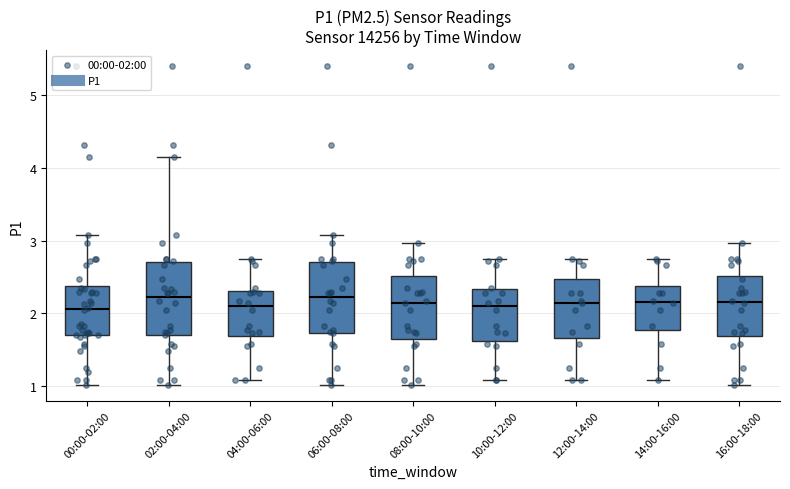

Reading left to right, transcribe this box plot: for each box, give where its median line is, the range the box spans, and where its two whiskers end, as read against the y-axis. The values are not printed on the chart, so give them approximately, as read against the axis.

00:00-02:00: median 2.1, box 1.7 to 2.4, whiskers 1.0 to 3.1
02:00-04:00: median 2.2, box 1.7 to 2.7, whiskers 1.0 to 4.2
04:00-06:00: median 2.1, box 1.7 to 2.3, whiskers 1.1 to 2.8
06:00-08:00: median 2.2, box 1.7 to 2.7, whiskers 1.0 to 3.1
08:00-10:00: median 2.2, box 1.7 to 2.5, whiskers 1.0 to 3.0
10:00-12:00: median 2.1, box 1.6 to 2.3, whiskers 1.1 to 2.8
12:00-14:00: median 2.2, box 1.7 to 2.5, whiskers 1.1 to 2.8
14:00-16:00: median 2.2, box 1.8 to 2.4, whiskers 1.1 to 2.8
16:00-18:00: median 2.2, box 1.7 to 2.5, whiskers 1.0 to 3.0